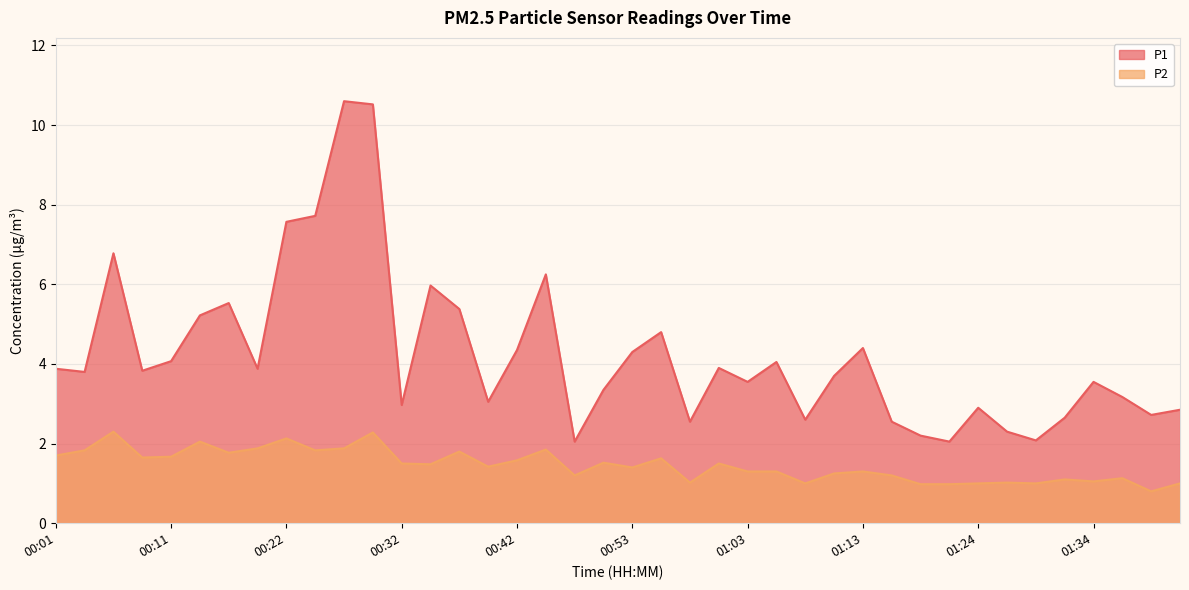

What is the minimum value for P2?

0.8